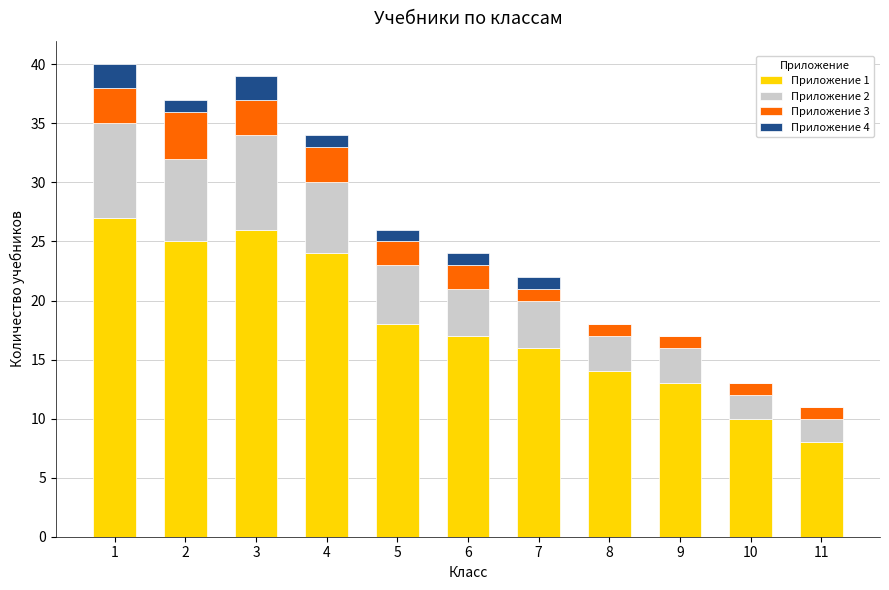

Is it true that Приложение 1 equals 7 at 8?

False